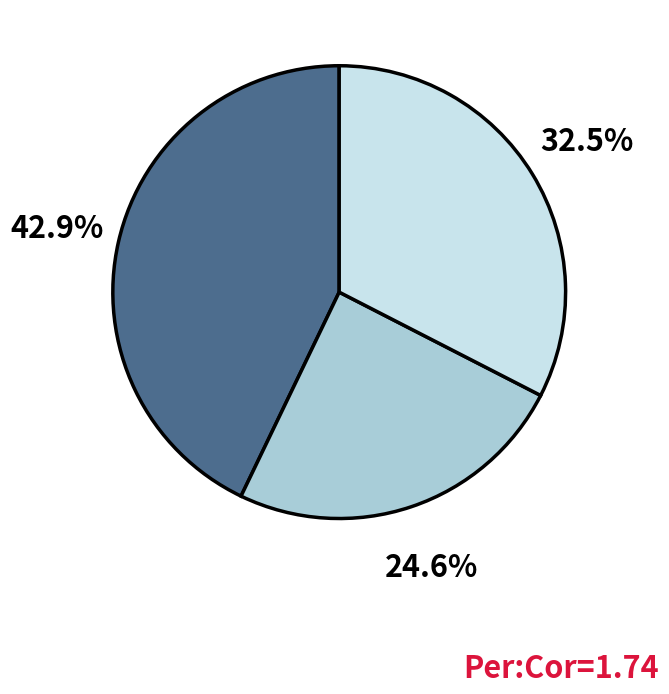

How many segments does this pie chart have?

3